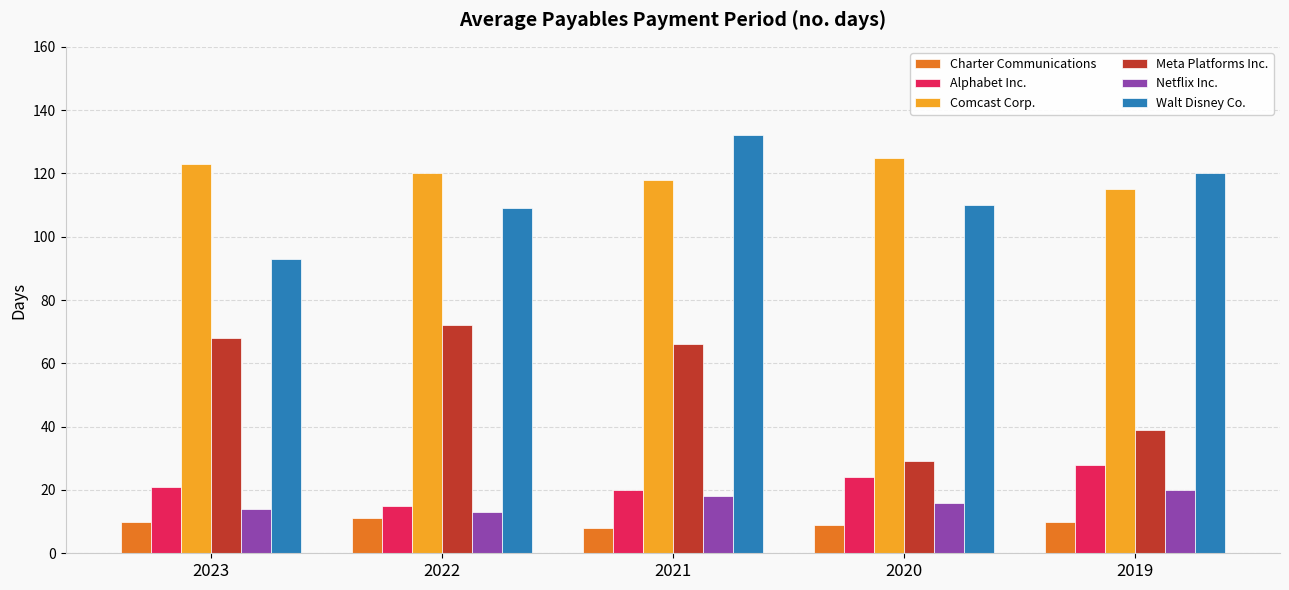

The value of Walt Disney Co. at 2022 is 109. True or false?

True